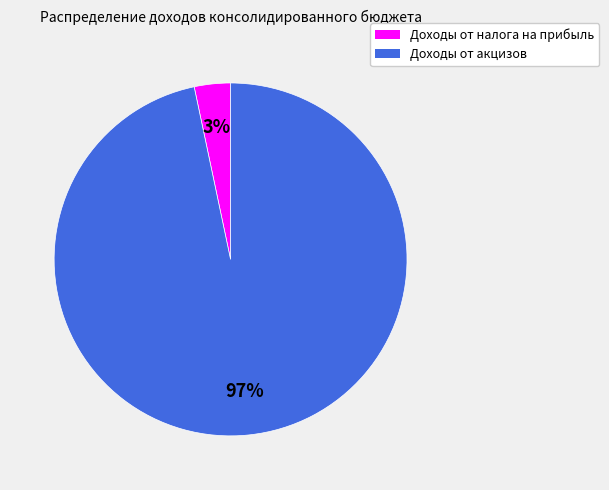

To the nearest percent, what portion does Доходы от акцизов represent?

97%